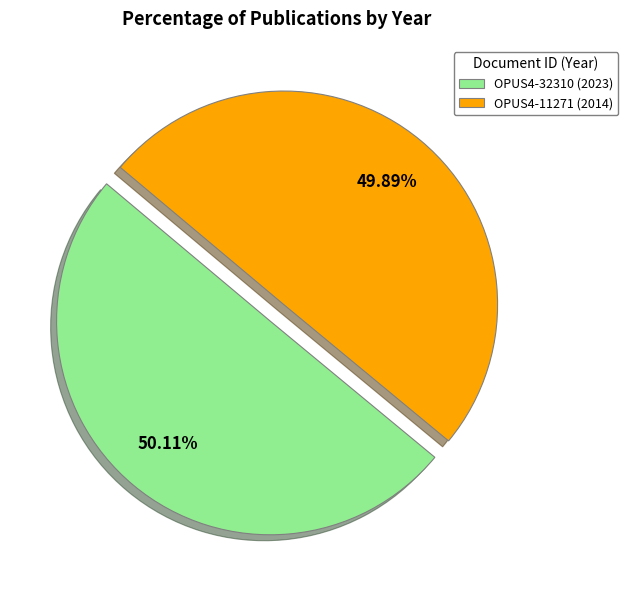

What percentage is NOT represented by OPUS4-32310?

49.9%